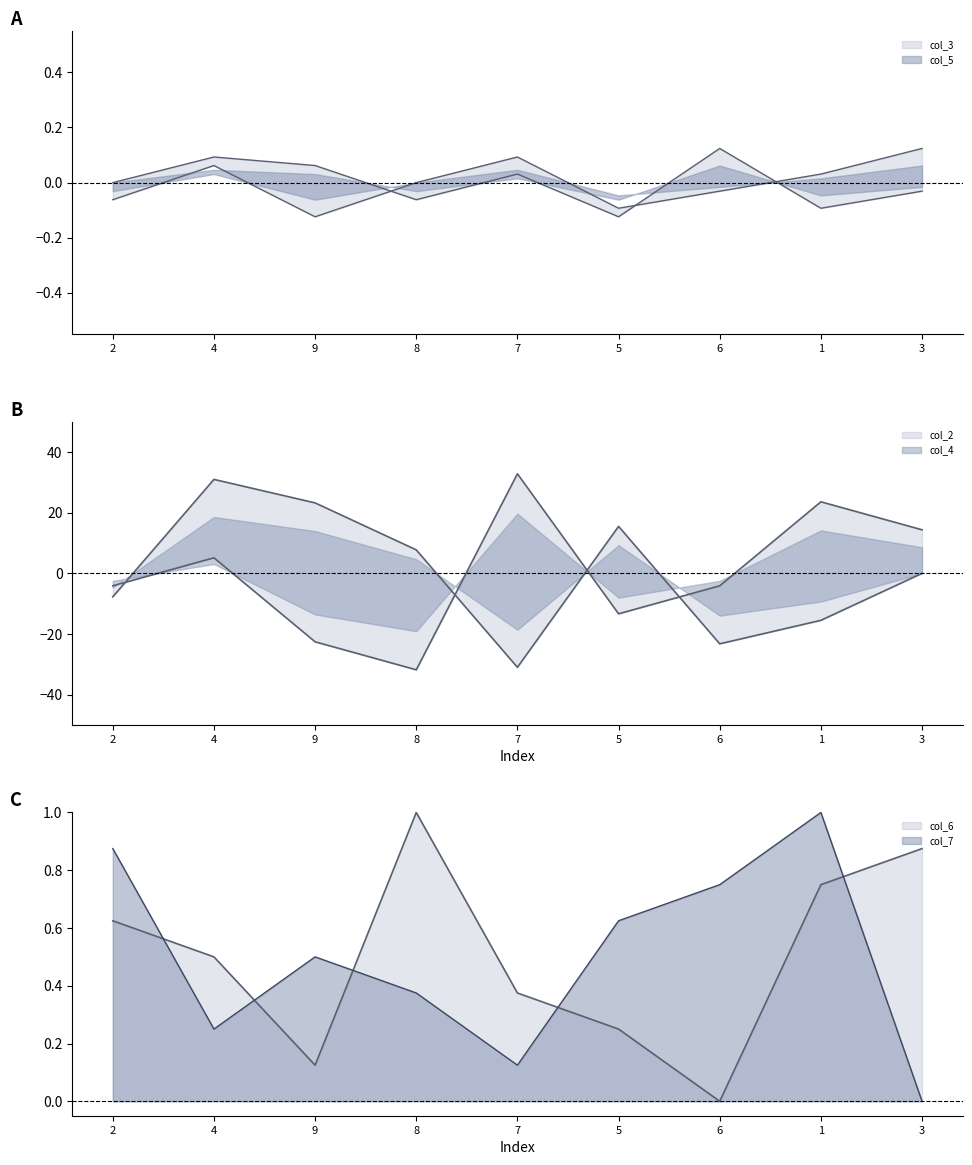

Which series changed the most between 7 and 6?

col_2